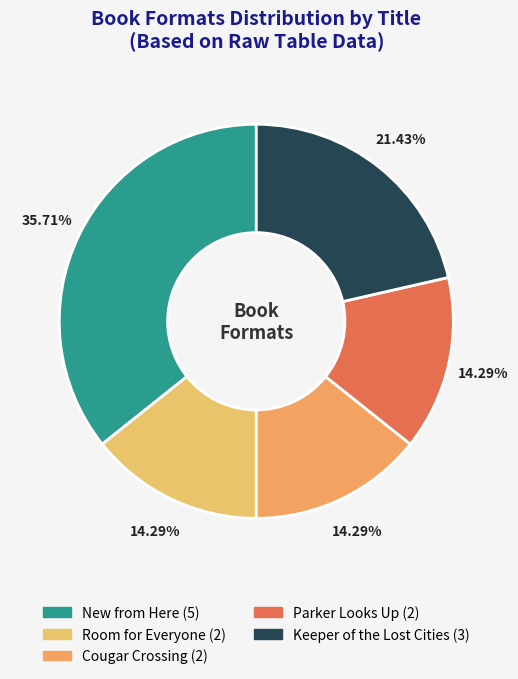

Which category has the biggest portion of the pie?

New from Here